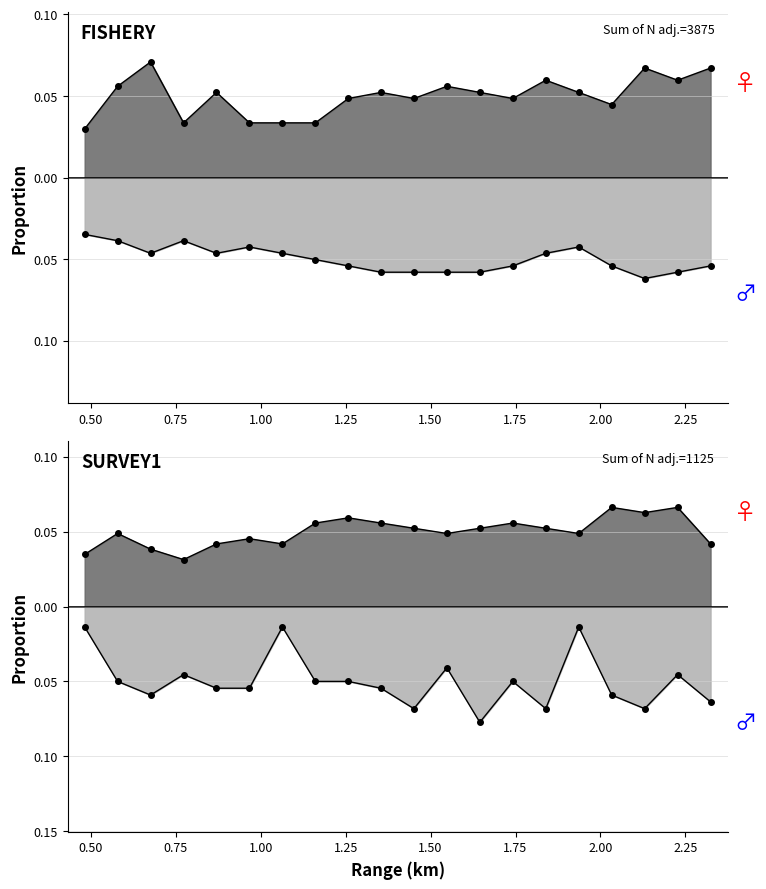

What position from the left is 1.742?

14